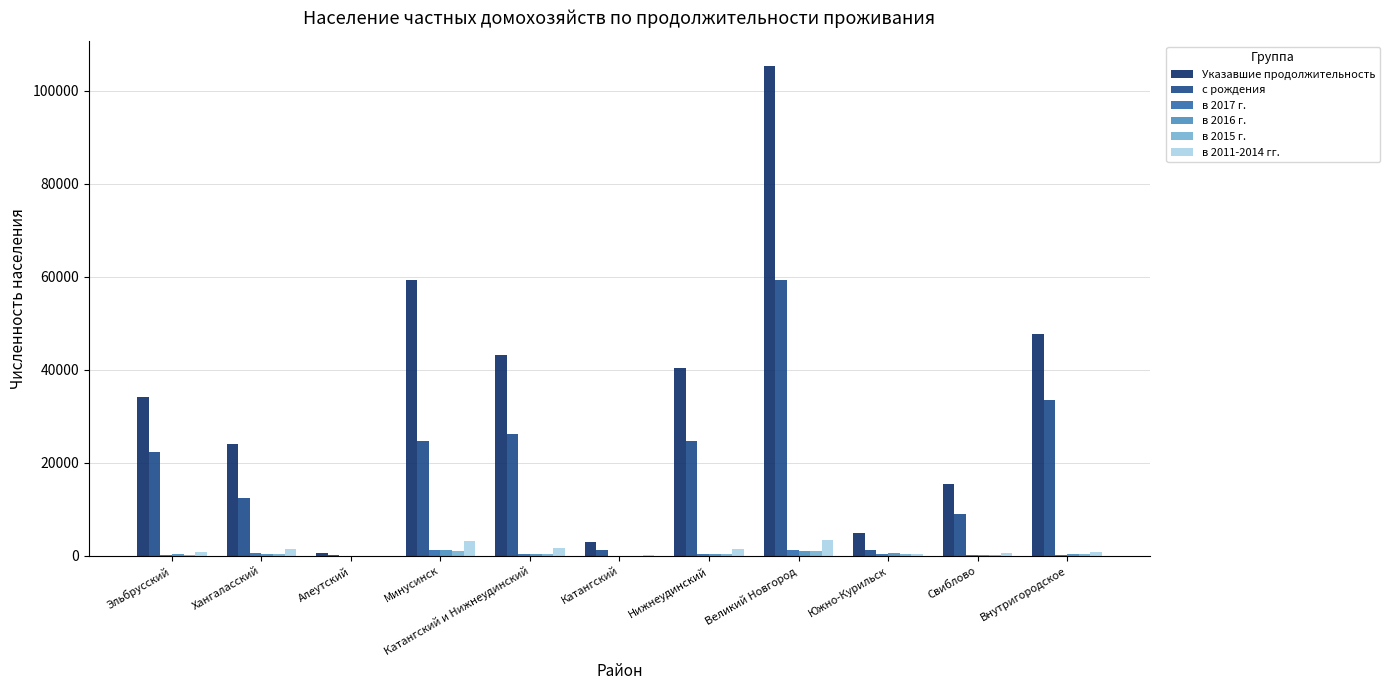

What is the maximum value shown in the chart?

105420